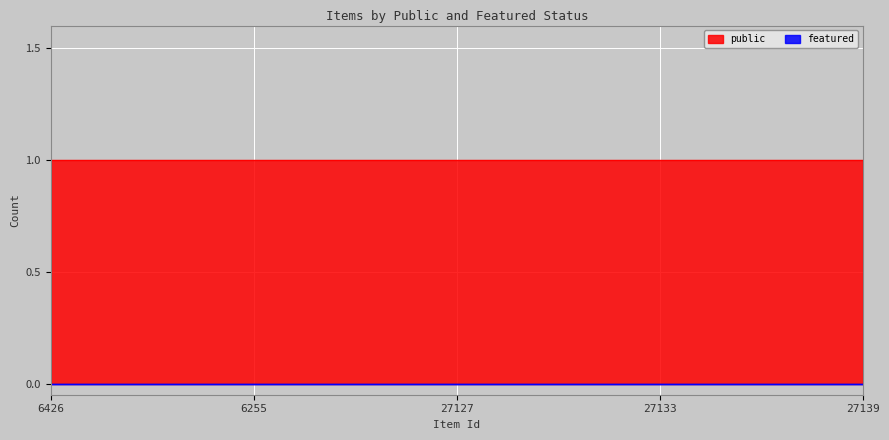

Which label corresponds to the smallest value in the chart?

6426